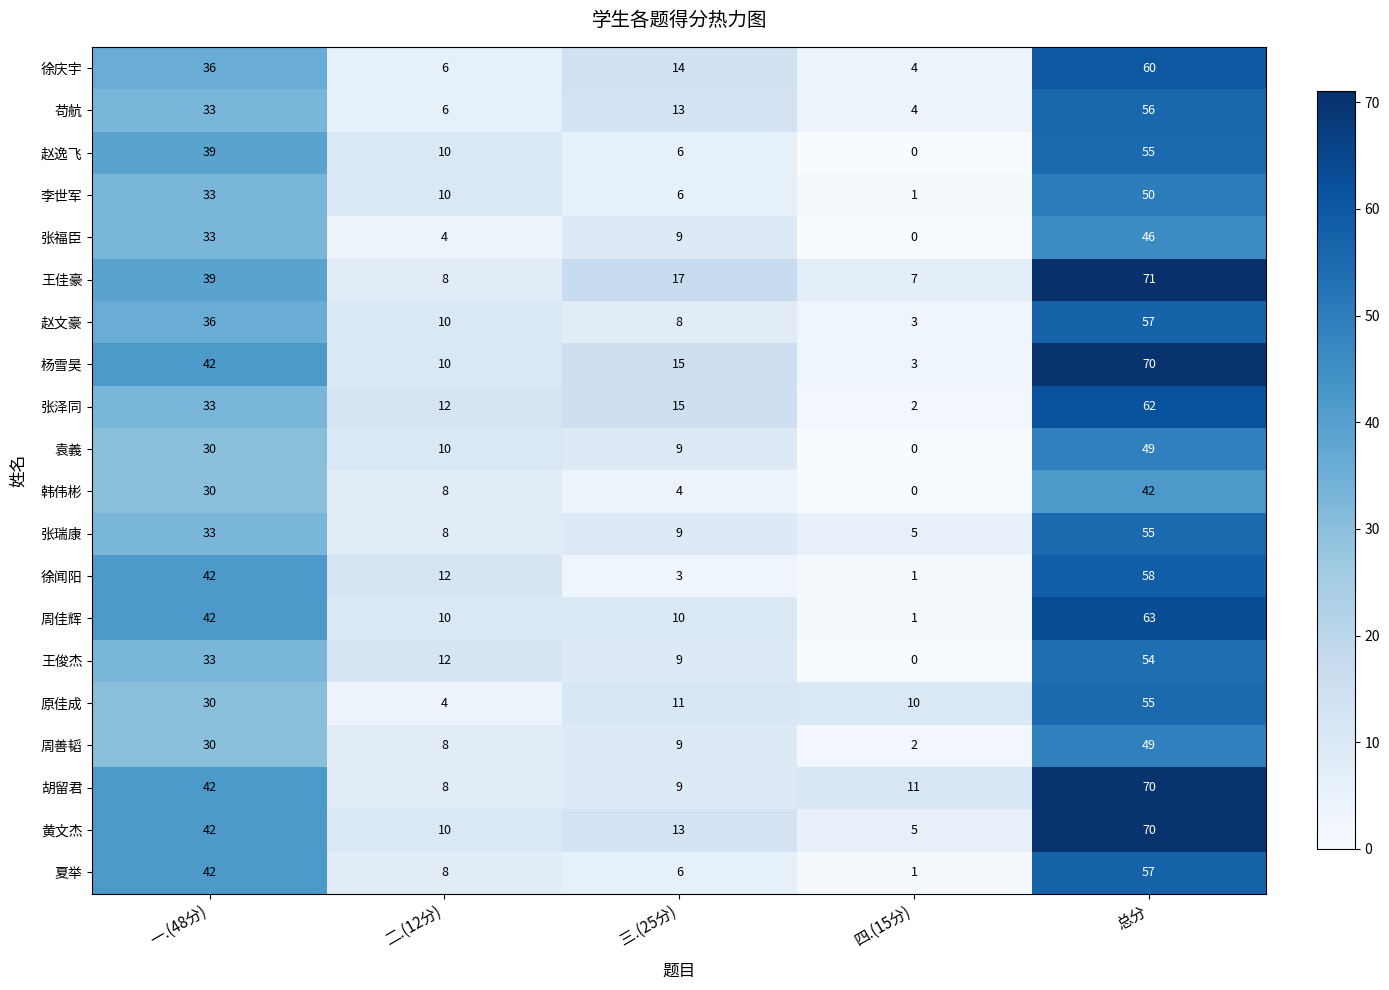

What is the difference between the maximum and minimum values in the 韩伟彬 series?

42